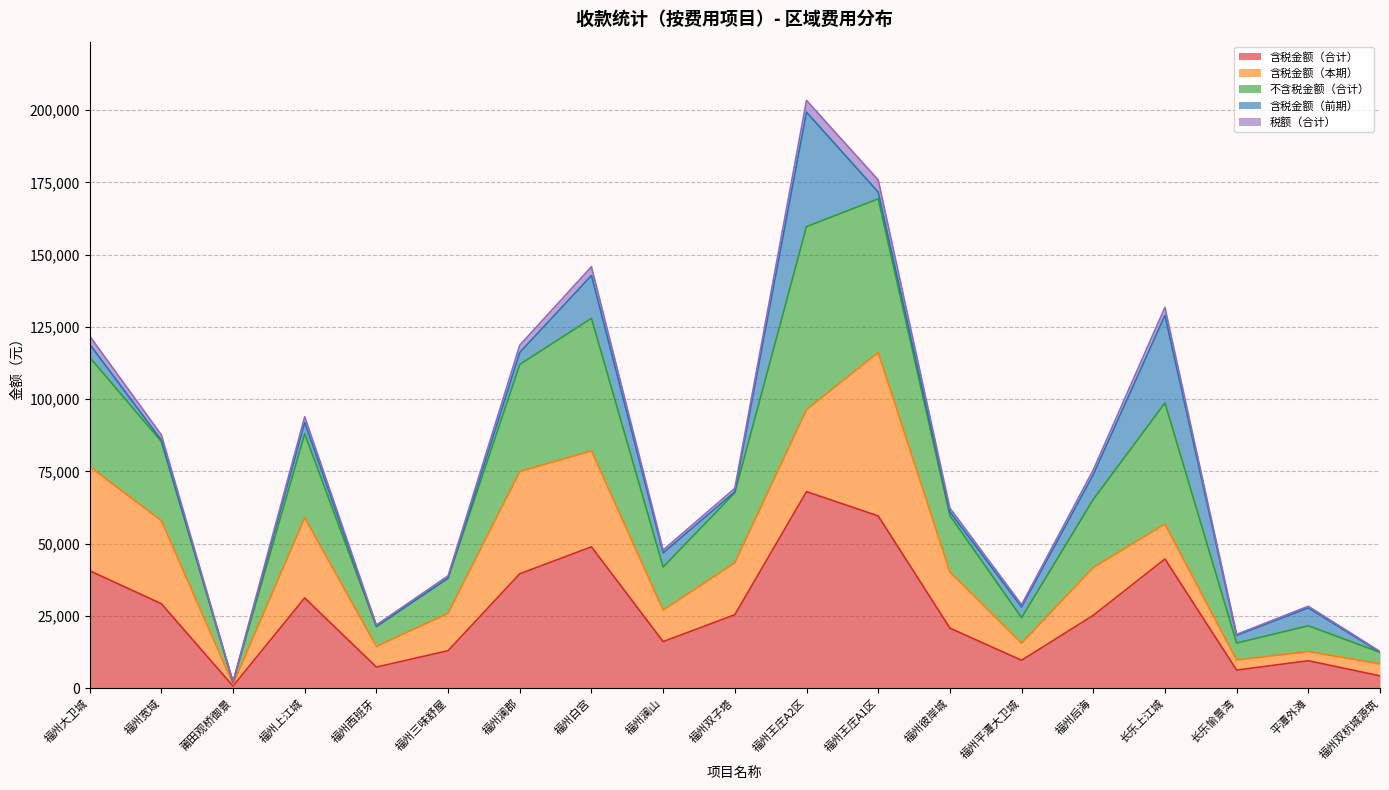

Which category has the highest value in the 含税金额（合计） series?

福州王庄A2区